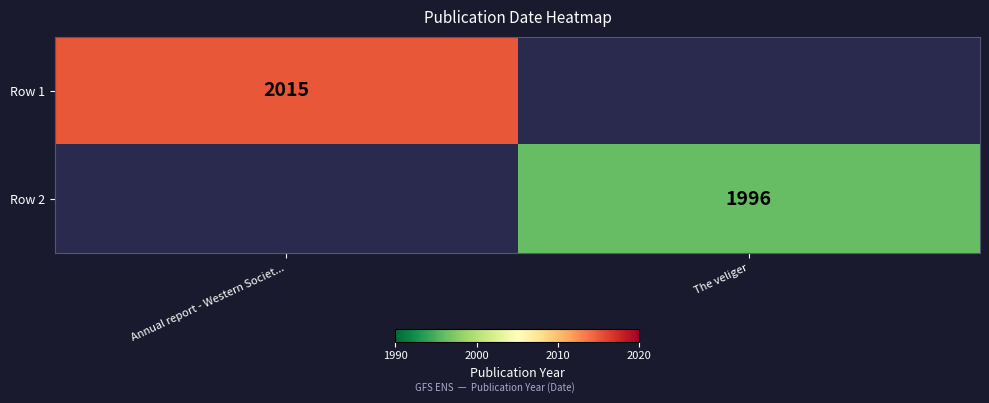

The Row 1 series shows 2015 at Annual report - Western Societ.... True or false?

True